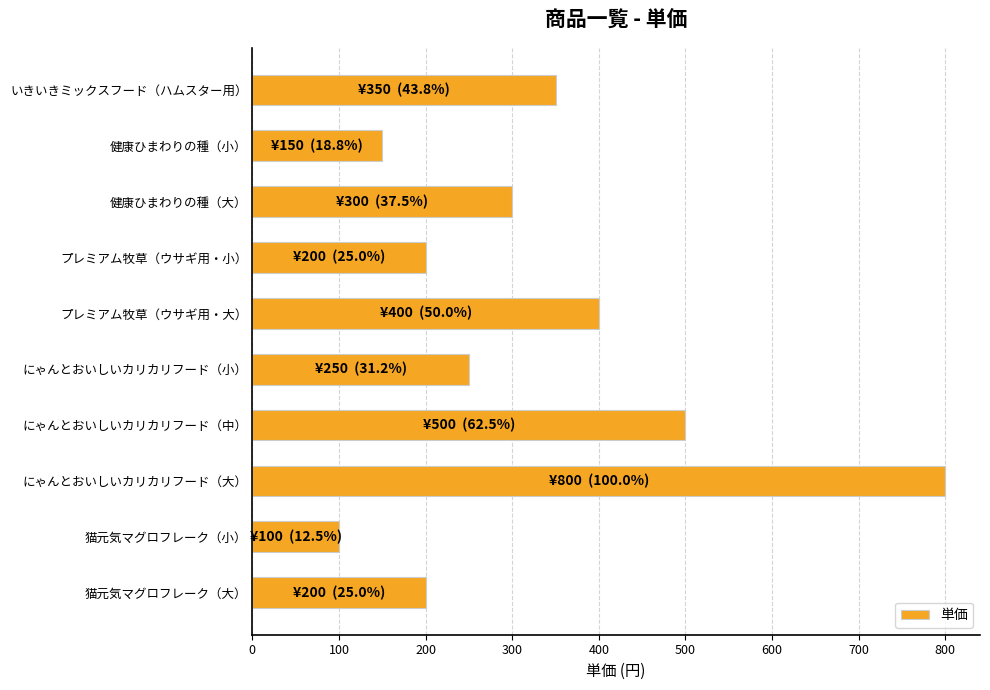

Reading bottom to top, transcribe all the data shown in this chart.

200	100	800	500	250	400	200	300	150	350